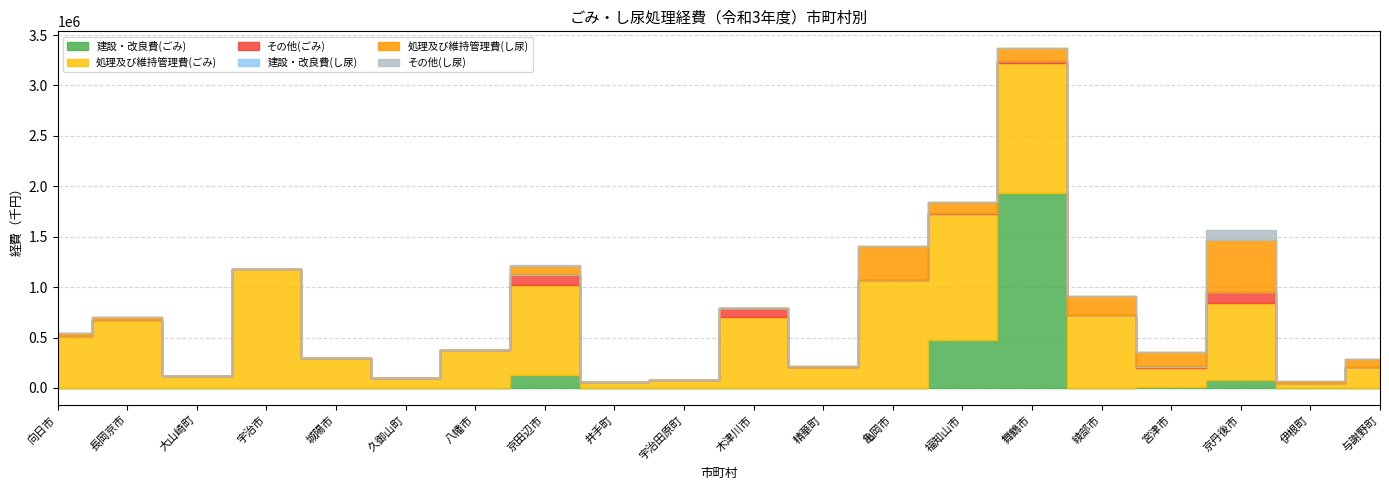

Which series has the largest range (max minus min)?

建設・改良費(ごみ)